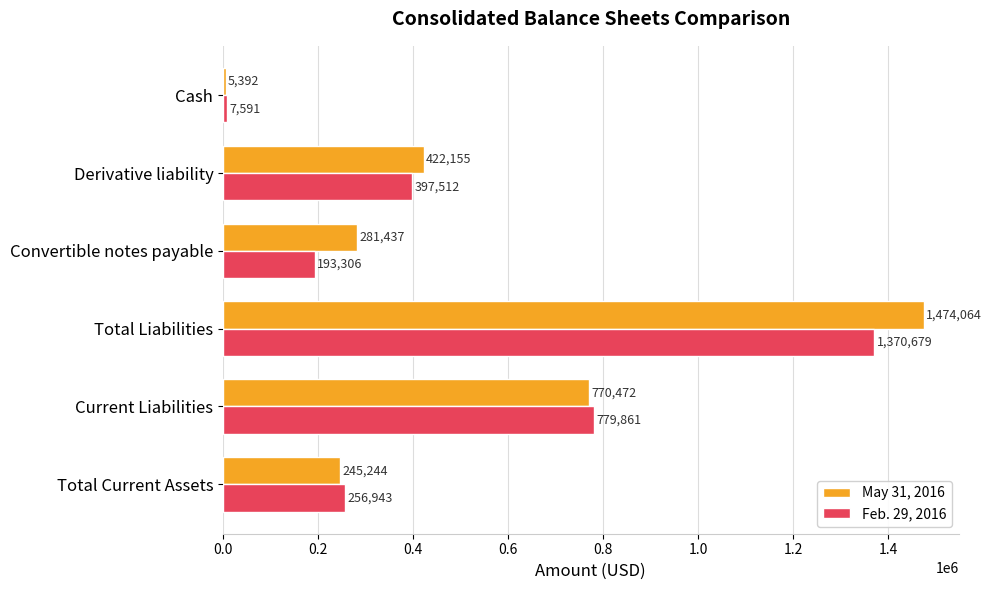

At which category is the sum across all series the highest?

Total Liabilities